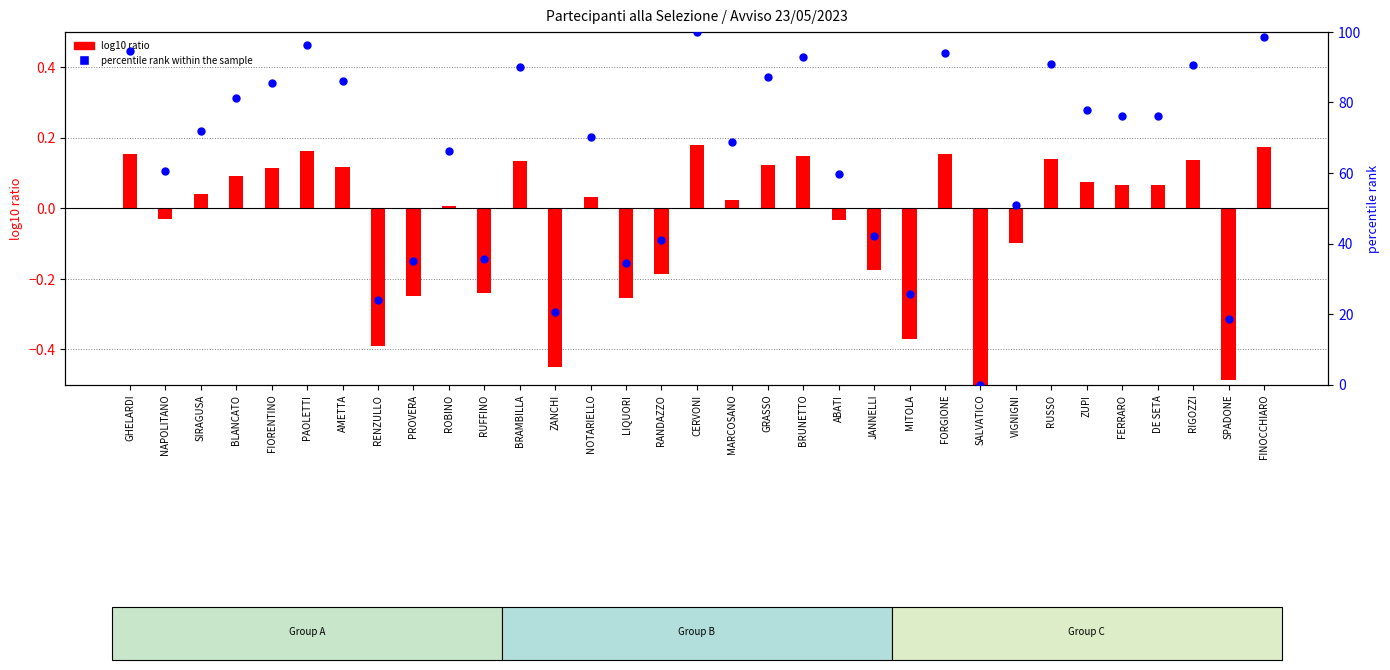

At which category is the sum across all series the highest?

CERVONI